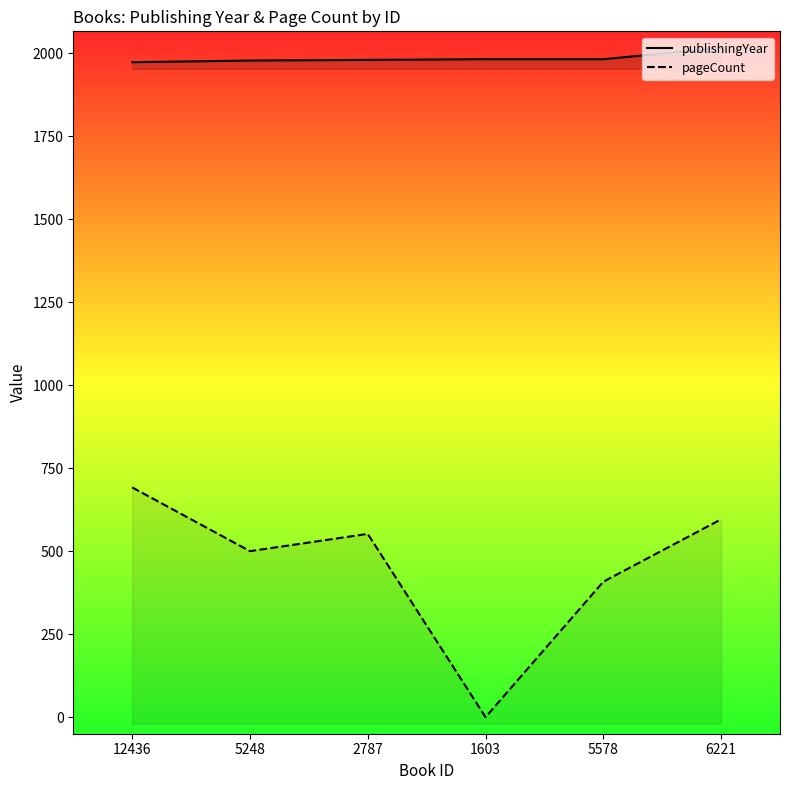

Reading left to right, extract all data points from this chart.

publishingYear: 12436=1973	5248=1978	2787=1980	1603=1982	5578=1982	6221=2016
pageCount: 12436=692	5248=500	2787=552	1603=0	5578=408	6221=596